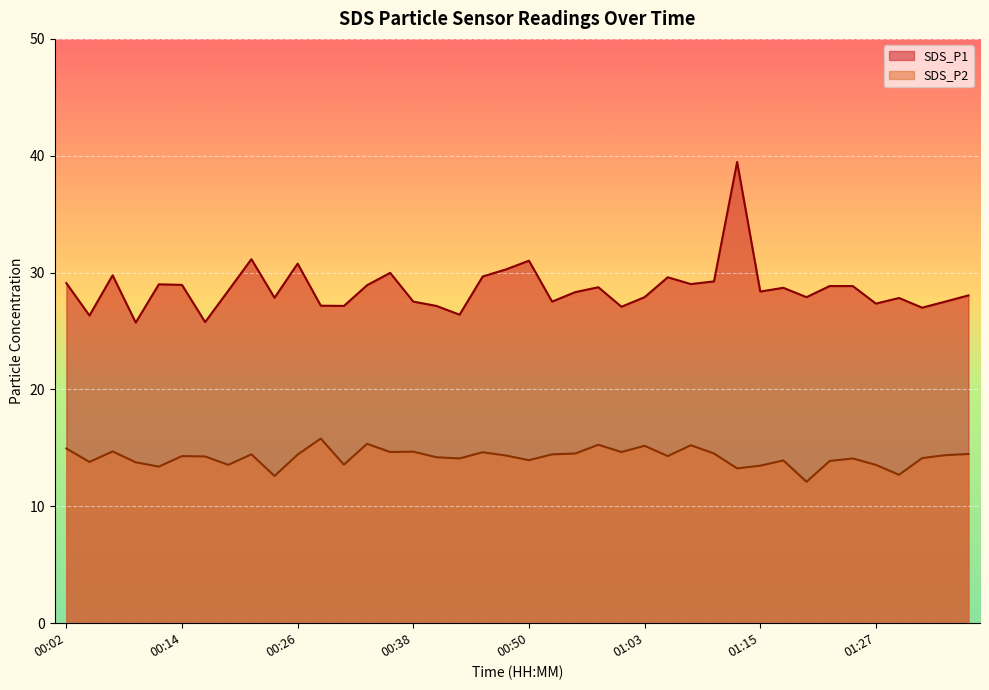

Which series has the largest total across all categories?

SDS_P1